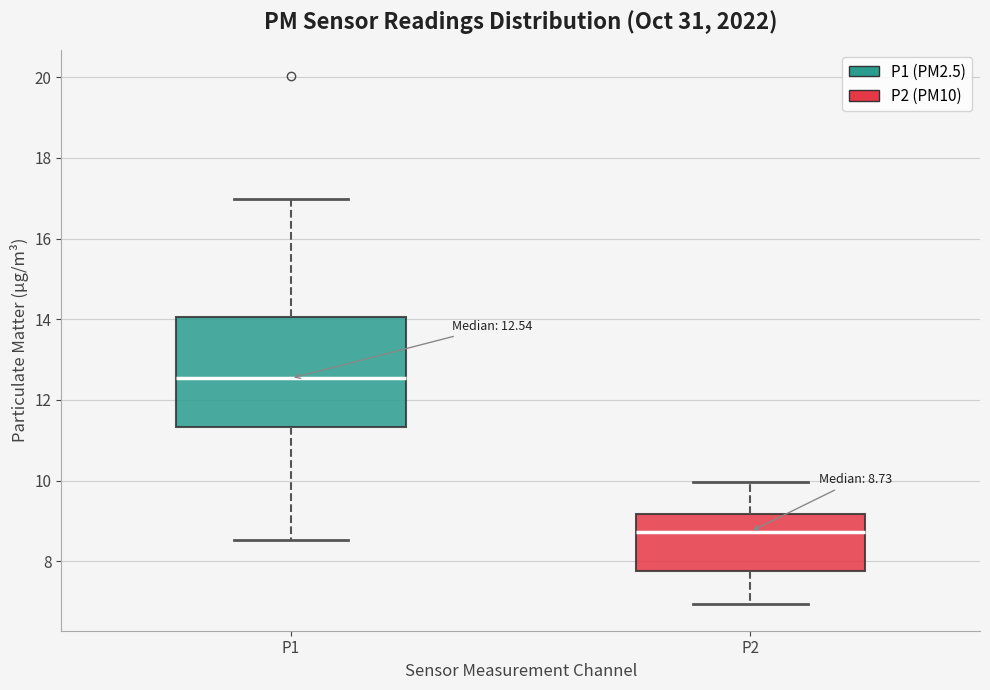

Which box is the tallest, from its lower edge to its upper edge?

P1